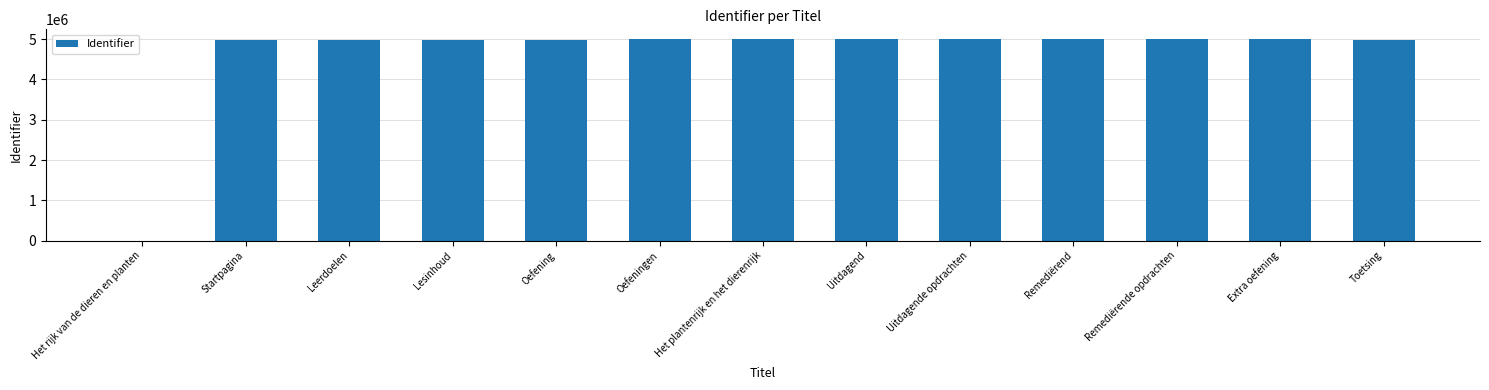

Are the bars grouped side by side (vs. stacked)?

No